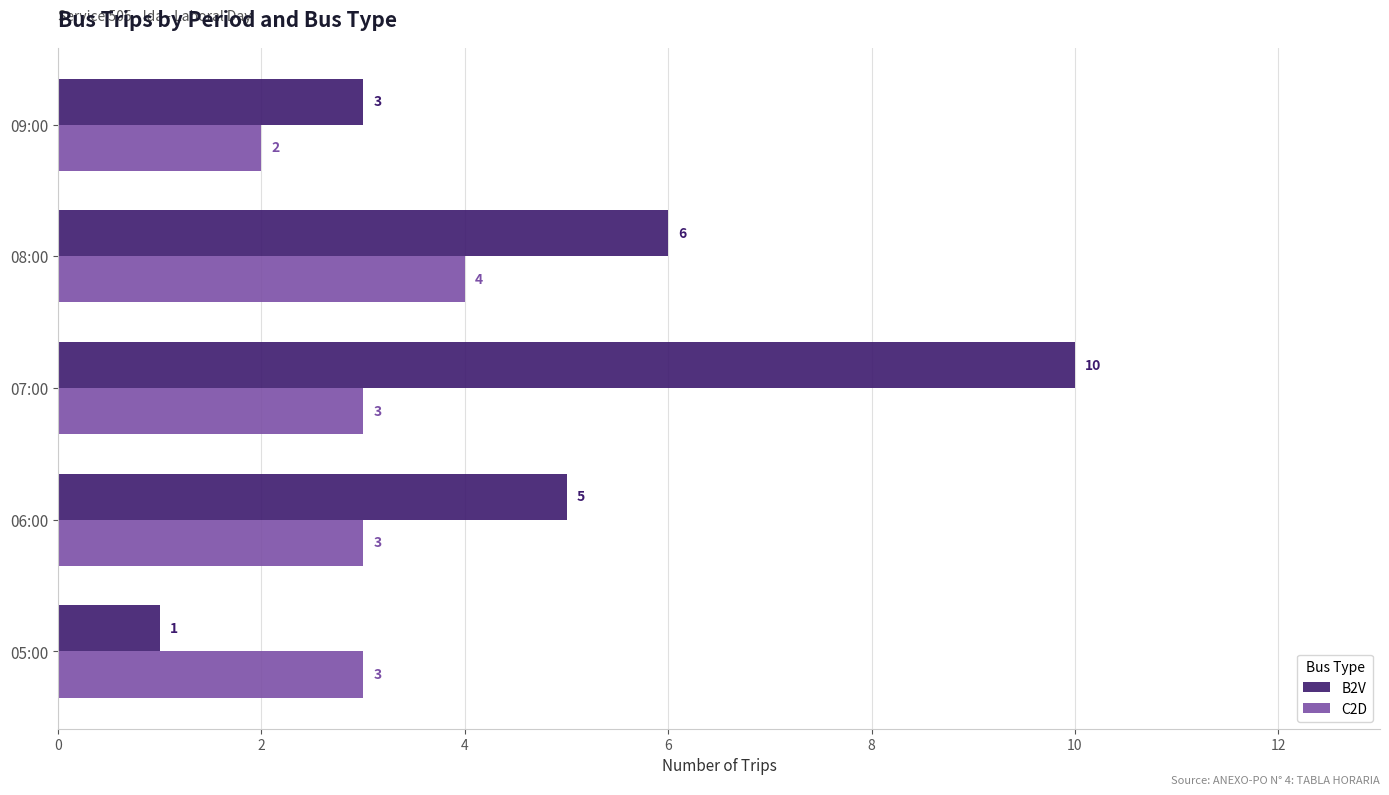

Count the number of categories in the chart.

5